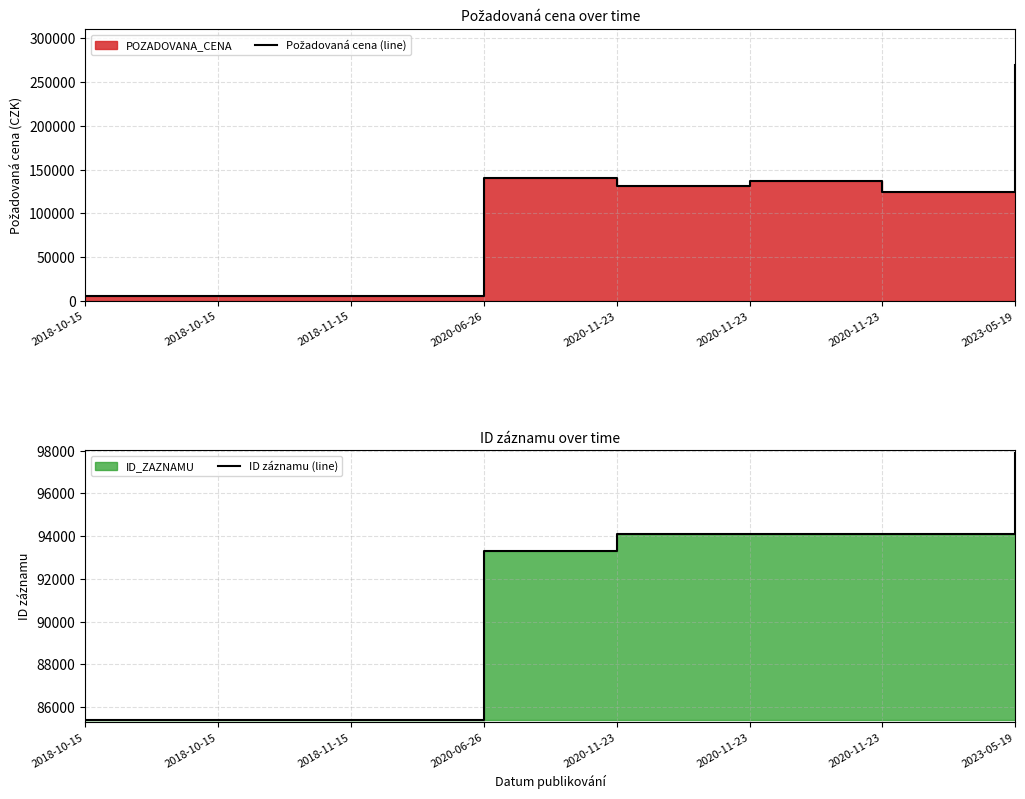

Between which two adjacent categories do ID záznamu (line) and Požadovaná cena (line) first intersect?

2018-11-15 and 2020-06-26